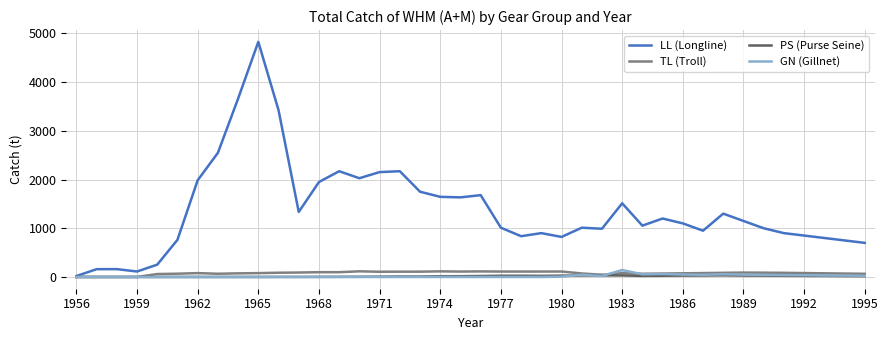

Which series has the widest spread of values?

LL (Longline)